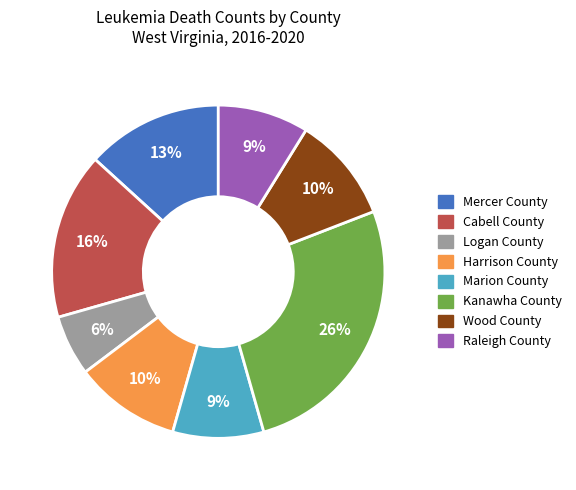

Which has a higher value, Logan County or Harrison County?

Harrison County